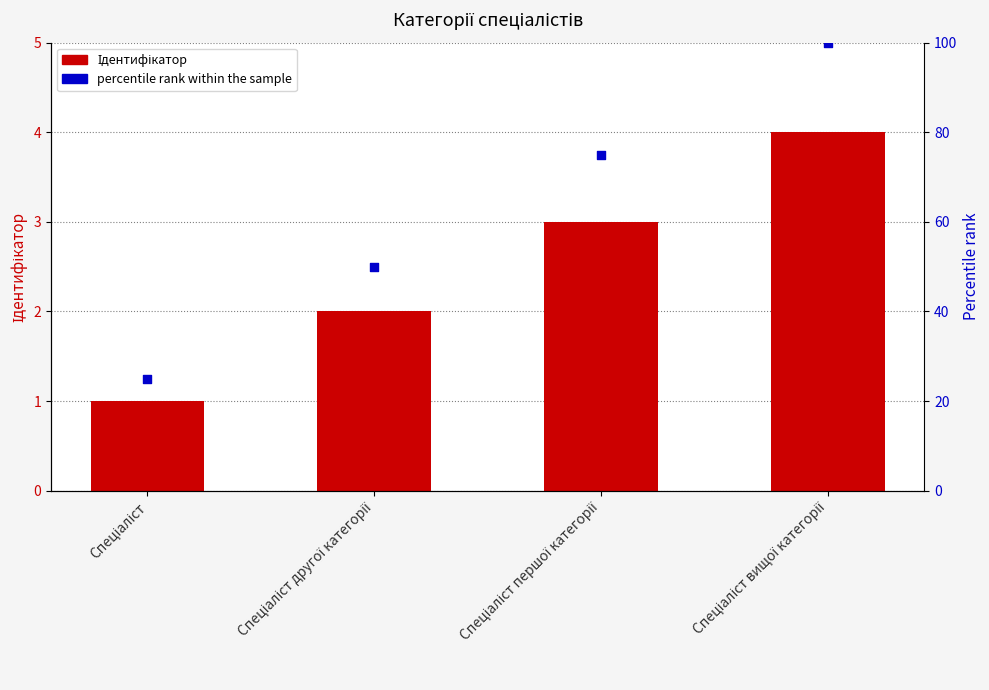

What is the total value across all series at Спеціаліст першої категорії?

78